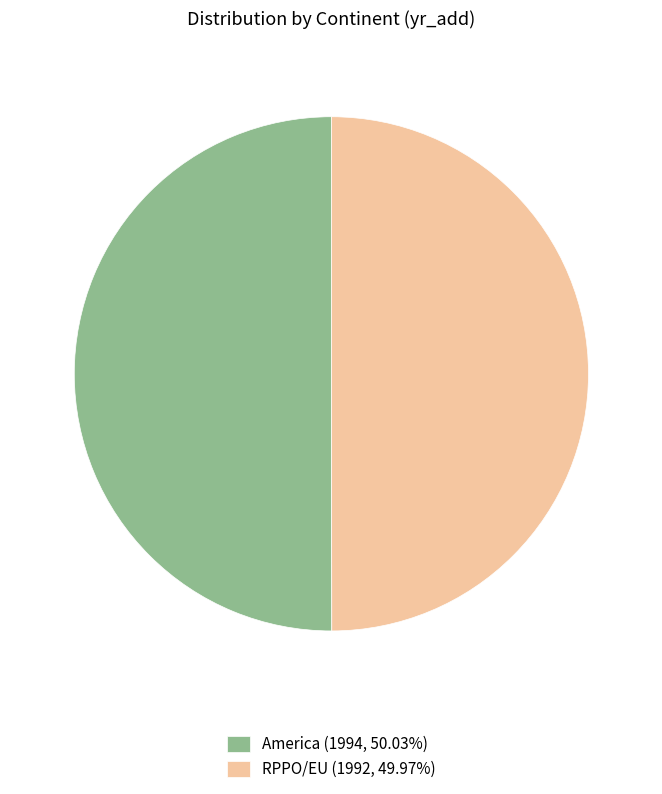

Combined, do RPPO/EU (1992, 49.97%) and America (1994, 50.03%) account for over 50%?

Yes